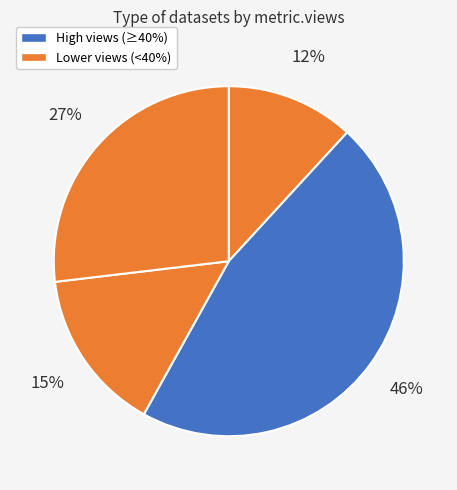

Count the number of slices in the pie.

4